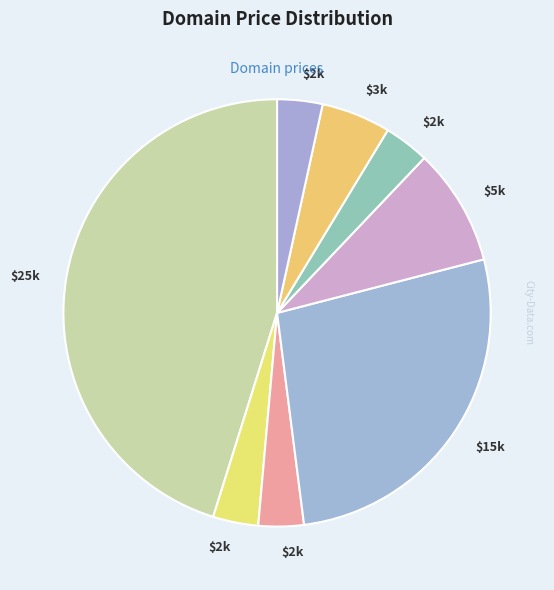

How many segments does this pie chart have?

8